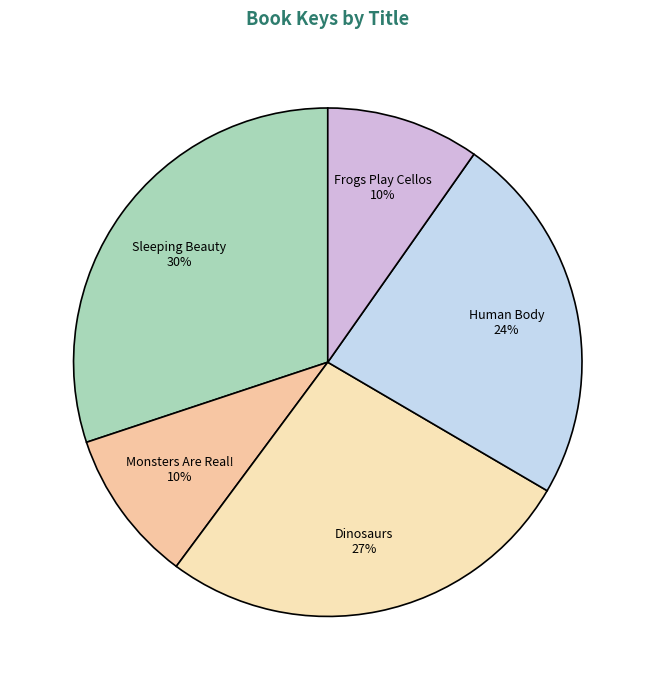

To the nearest percent, what portion does Monsters Are Real! represent?

10%